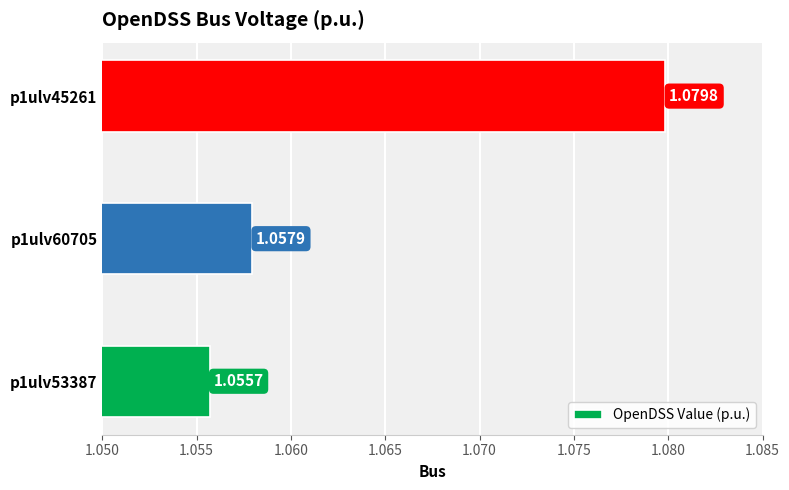

What is the sum of all values?

3.2